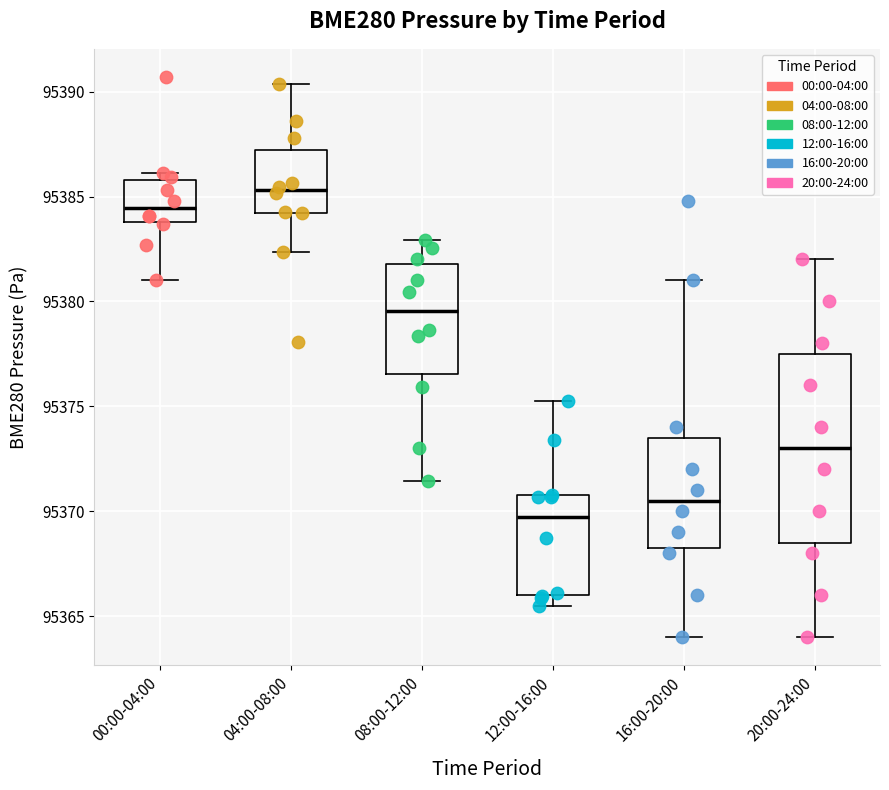

Which box is the tallest, from its lower edge to its upper edge?

20:00-24:00